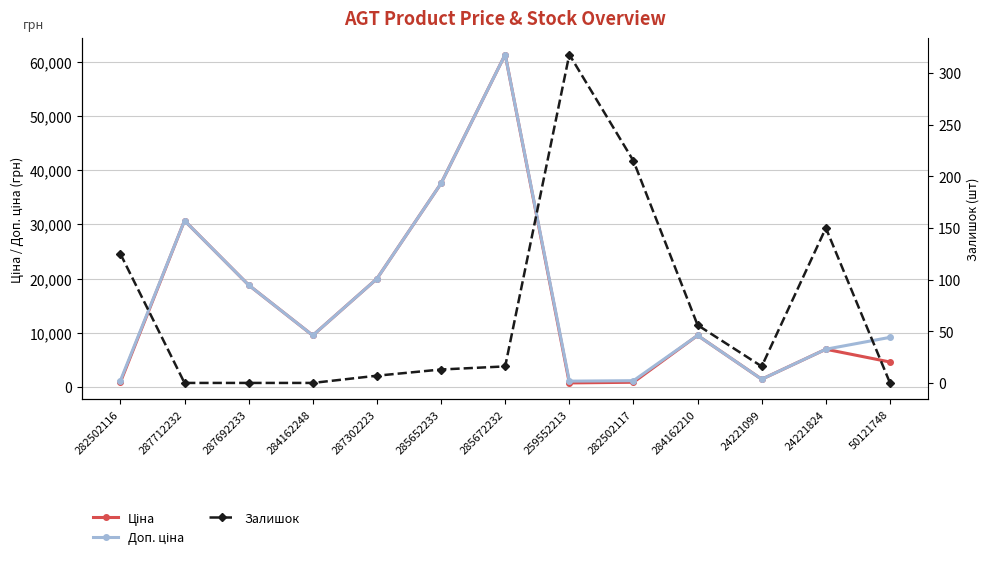

The value of Залишок at 285652233 is 13.0. True or false?

True